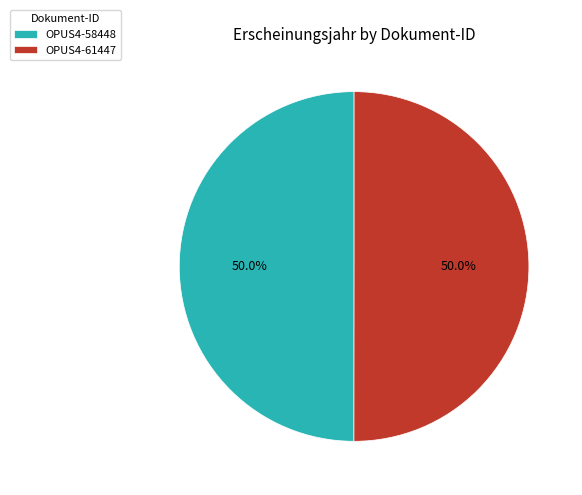

Is the sum of OPUS4-61447 and OPUS4-58448 greater than half?

Yes